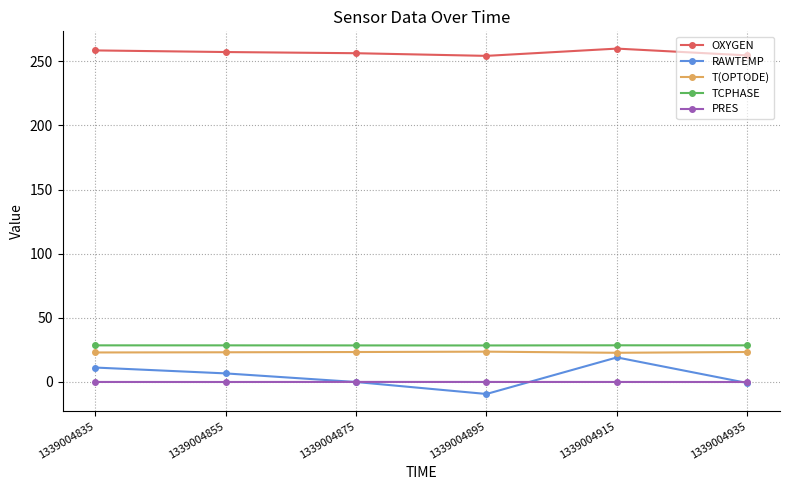

The TCPHASE series shows 19.1 at 1339004935. True or false?

False